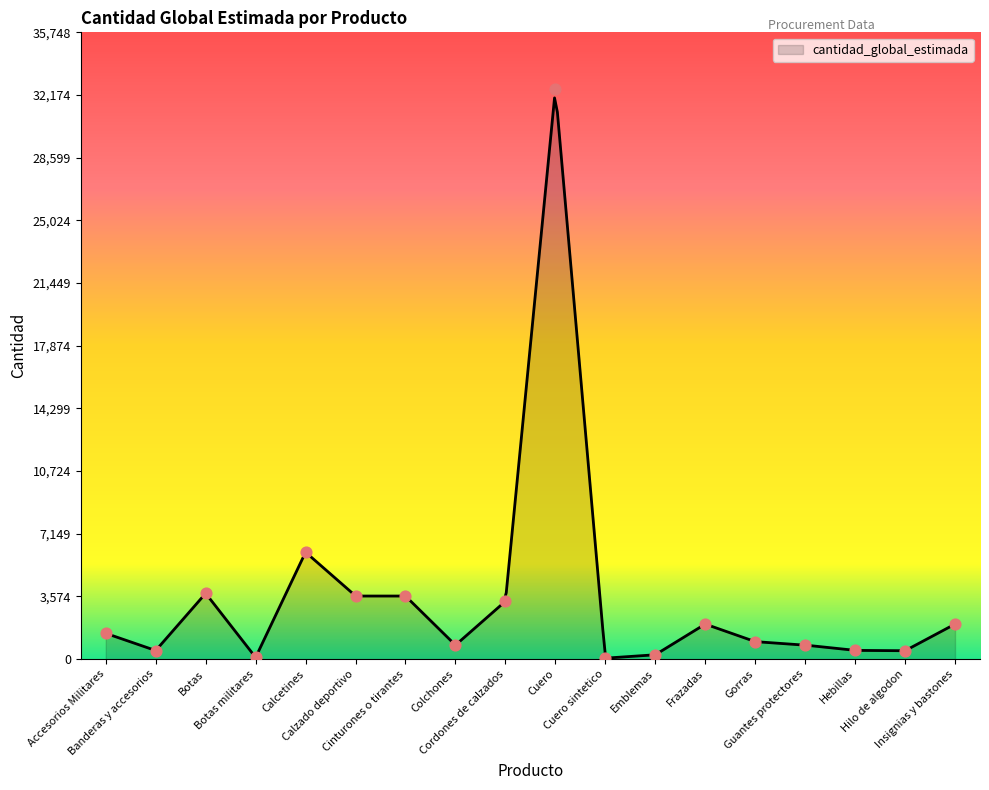

Approximately how many times larger is the value at Cordones de calzados compared to Botas?

0.9